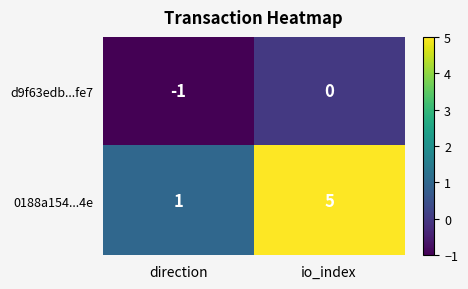

What is the difference between the highest and lowest values at direction?

2